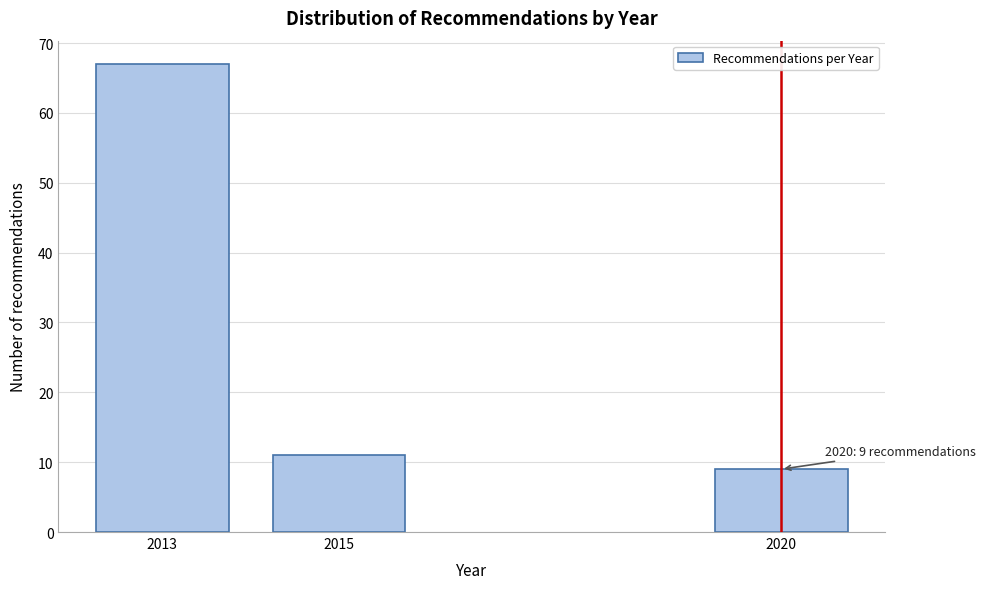

Reading right to left, what are all the values shown in this chart?

9	11	67